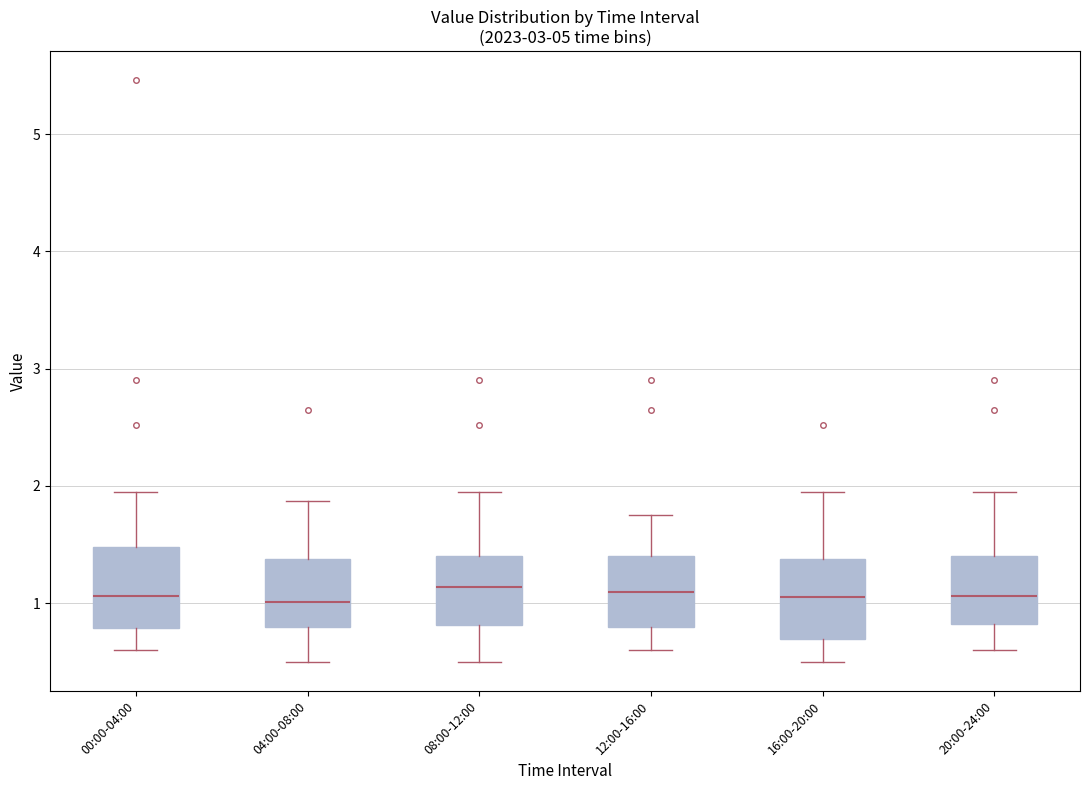

Where does the median line of the box for 00:00-04:00 sit on the y-axis? The values are not printed on the chart, so give them approximately, as read against the axis.

1.1